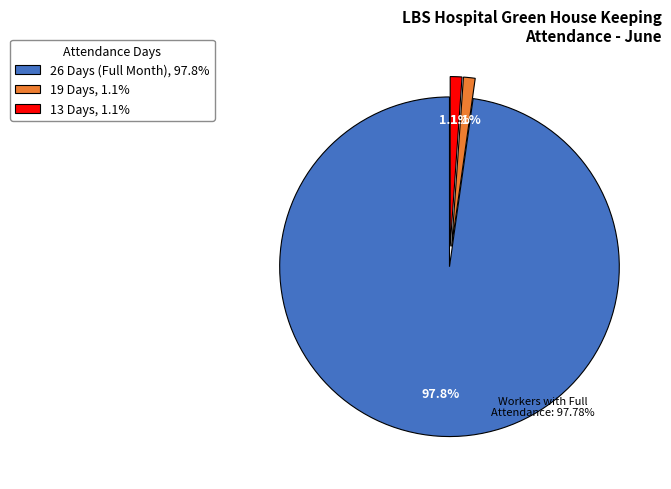

Approximately how many times larger is the value at 13 Days, 1.1% compared to 19 Days, 1.1%?

1.0